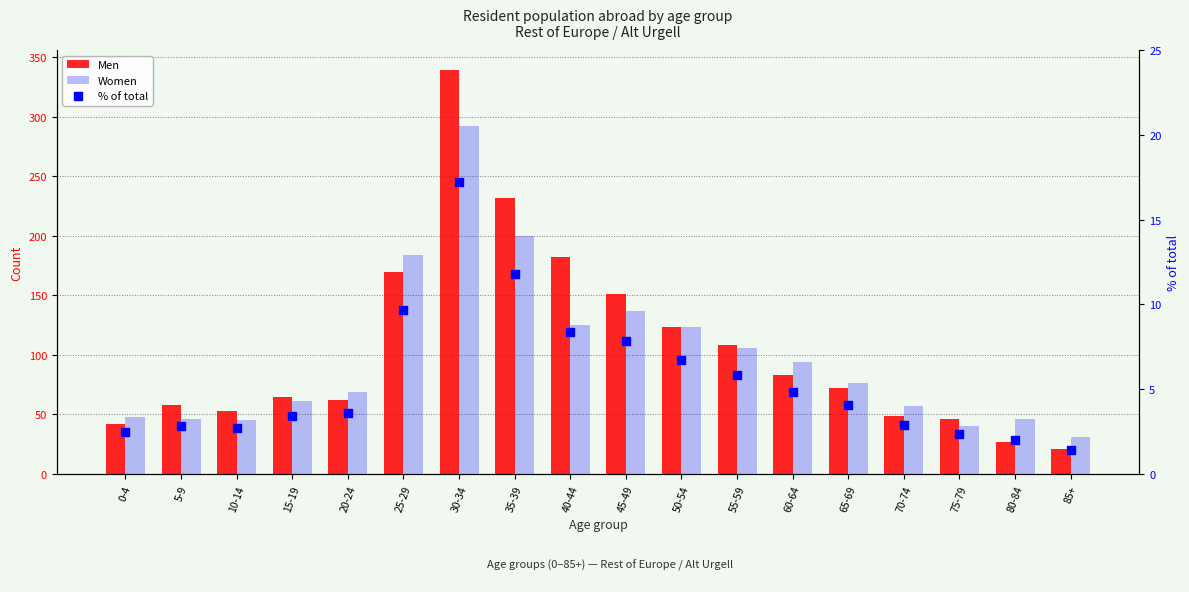

At how many categories does at least one series exceed 288?

1